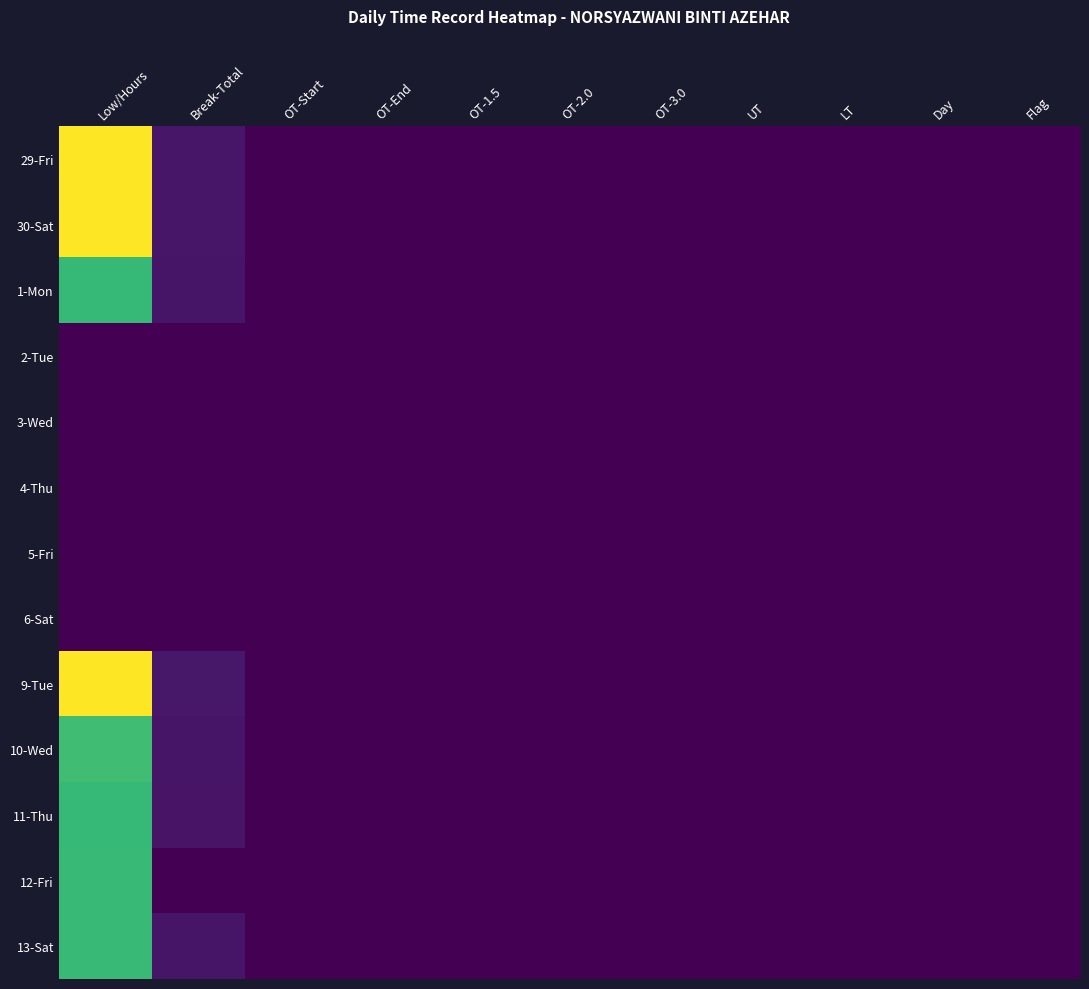

Reading right to left, what are all the values shown in this chart?

29-Fri: Flag=0.0	Day=0.0	LT=0.0	UT=0.0	OT-3.0=0.0	OT-2.0=0.0	OT-1.5=0.0	OT-End=0.0	OT-Start=0.0	Break-Total=0.8	Low/Hours=12.2
30-Sat: Flag=0.0	Day=0.0	LT=0.0	UT=0.0	OT-3.0=0.0	OT-2.0=0.0	OT-1.5=0.0	OT-End=0.0	OT-Start=0.0	Break-Total=0.8	Low/Hours=12.2
1-Mon: Flag=0.0	Day=0.0	LT=0.0	UT=0.0	OT-3.0=0.0	OT-2.0=0.0	OT-1.5=0.0	OT-End=0.0	OT-Start=0.0	Break-Total=0.7	Low/Hours=8.2
2-Tue: Flag=0.0	Day=0.0	LT=0.0	UT=0.0	OT-3.0=0.0	OT-2.0=0.0	OT-1.5=0.0	OT-End=0.0	OT-Start=0.0	Break-Total=0.0	Low/Hours=0.0
3-Wed: Flag=0.0	Day=0.0	LT=0.0	UT=0.0	OT-3.0=0.0	OT-2.0=0.0	OT-1.5=0.0	OT-End=0.0	OT-Start=0.0	Break-Total=0.0	Low/Hours=0.0
4-Thu: Flag=0.0	Day=0.0	LT=0.0	UT=0.0	OT-3.0=0.0	OT-2.0=0.0	OT-1.5=0.0	OT-End=0.0	OT-Start=0.0	Break-Total=0.0	Low/Hours=0.0
5-Fri: Flag=0.0	Day=0.0	LT=0.0	UT=0.0	OT-3.0=0.0	OT-2.0=0.0	OT-1.5=0.0	OT-End=0.0	OT-Start=0.0	Break-Total=0.0	Low/Hours=0.0
6-Sat: Flag=0.0	Day=0.0	LT=0.0	UT=0.0	OT-3.0=0.0	OT-2.0=0.0	OT-1.5=0.0	OT-End=0.0	OT-Start=0.0	Break-Total=0.0	Low/Hours=0.0
9-Tue: Flag=0.0	Day=0.0	LT=0.0	UT=0.0	OT-3.0=0.0	OT-2.0=0.0	OT-1.5=0.0	OT-End=0.0	OT-Start=0.0	Break-Total=0.8	Low/Hours=12.2
10-Wed: Flag=0.0	Day=0.0	LT=0.0	UT=0.0	OT-3.0=0.0	OT-2.0=0.0	OT-1.5=0.0	OT-End=0.0	OT-Start=0.0	Break-Total=0.7	Low/Hours=8.4
11-Thu: Flag=0.0	Day=0.0	LT=0.0	UT=0.0	OT-3.0=0.0	OT-2.0=0.0	OT-1.5=0.0	OT-End=0.0	OT-Start=0.0	Break-Total=0.7	Low/Hours=8.2
12-Fri: Flag=0.0	Day=0.0	LT=0.0	UT=0.0	OT-3.0=0.0	OT-2.0=0.0	OT-1.5=0.0	OT-End=0.0	OT-Start=0.0	Break-Total=0.0	Low/Hours=8.2
13-Sat: Flag=0.0	Day=0.0	LT=0.0	UT=0.0	OT-3.0=0.0	OT-2.0=0.0	OT-1.5=0.0	OT-End=0.0	OT-Start=0.0	Break-Total=0.7	Low/Hours=8.2